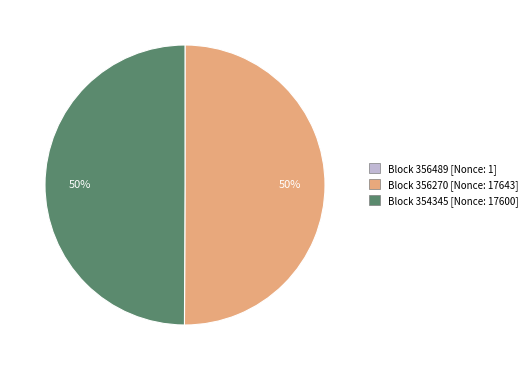

To the nearest percent, what is the average slice percentage?

33%